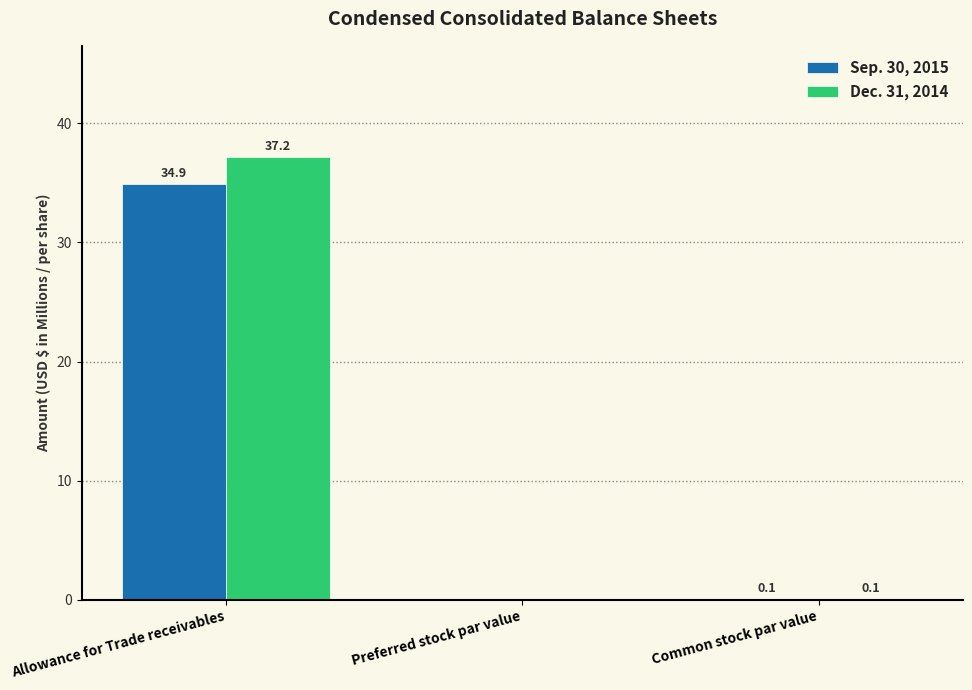

At which category does the chart reach its peak across all series?

Allowance for Trade receivables